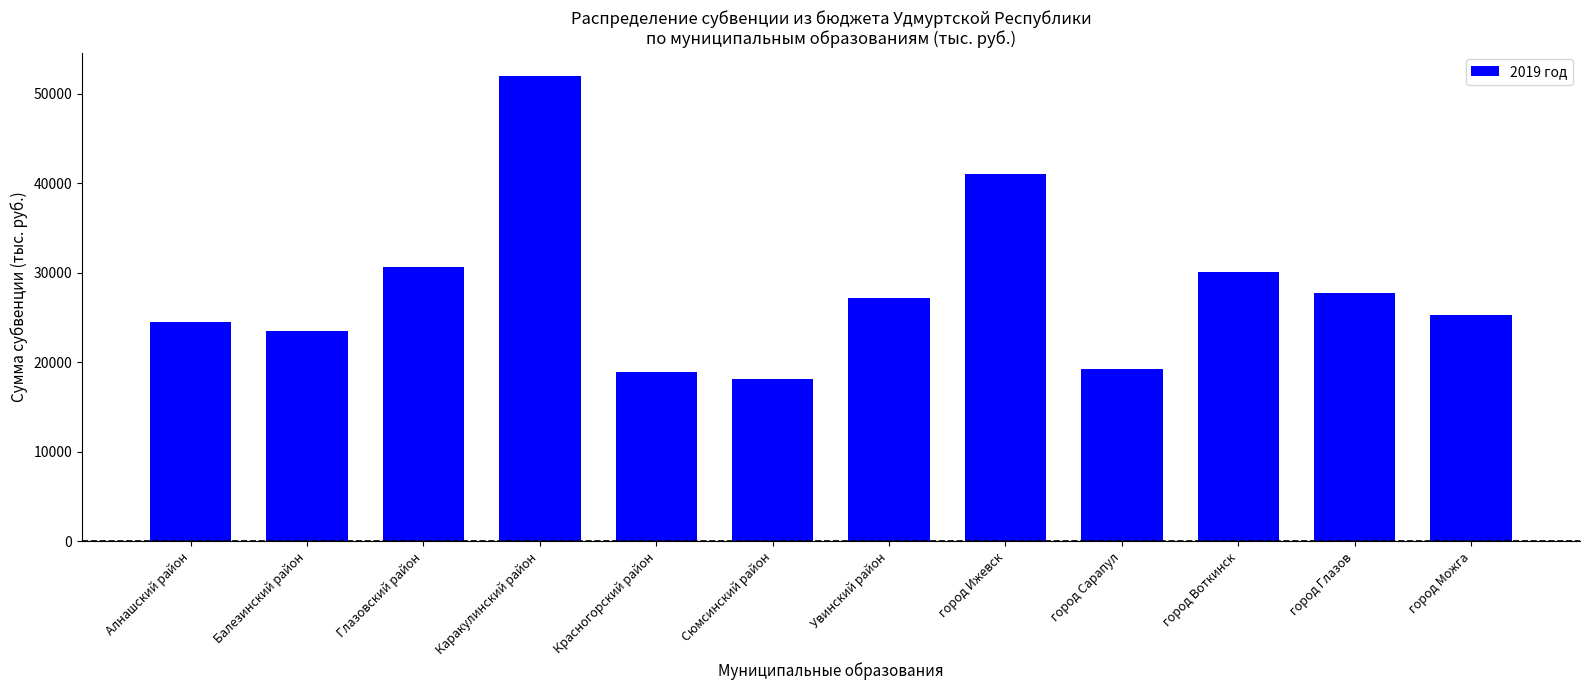

What is the ratio of the value at Увинский район to the value at Глазовский район?

0.9